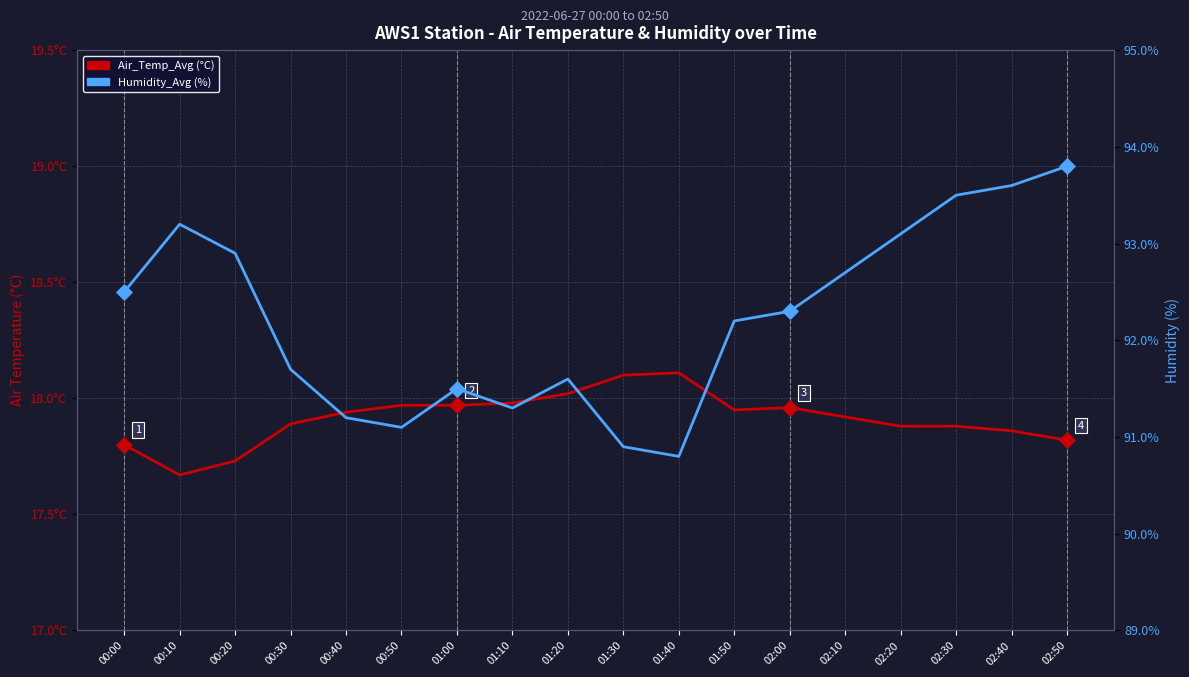

Which series reaches the maximum Y coordinate?

Humidity_Avg